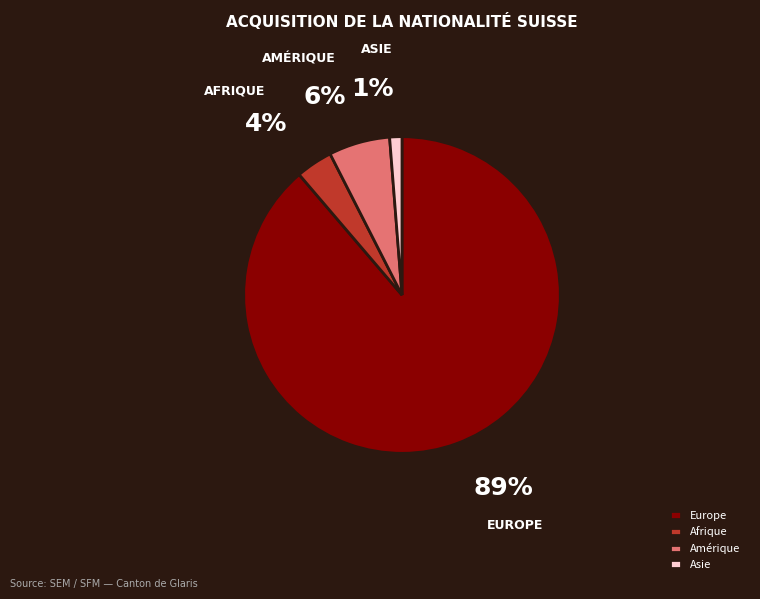

The Asie slice represents 11% of the pie. True or false?

False